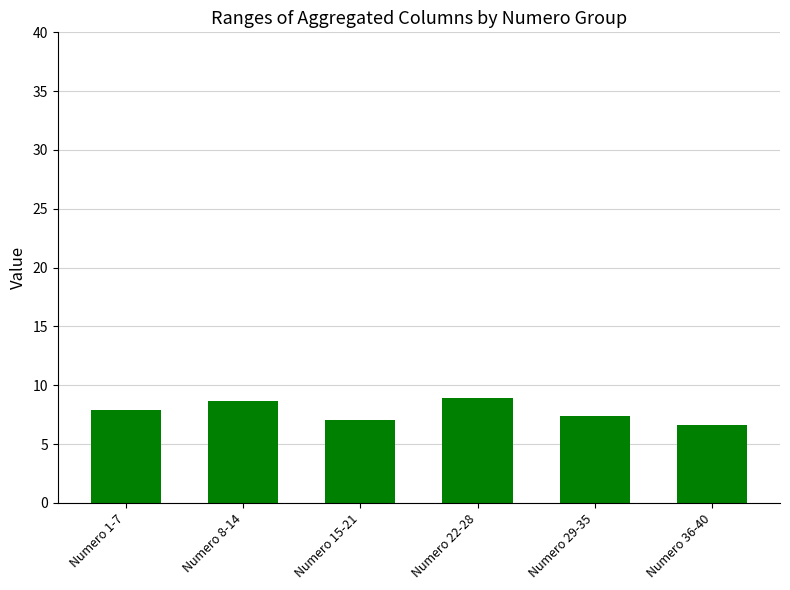

The chart shows a value of 7.0 at Numero 15-21. True or false?

True